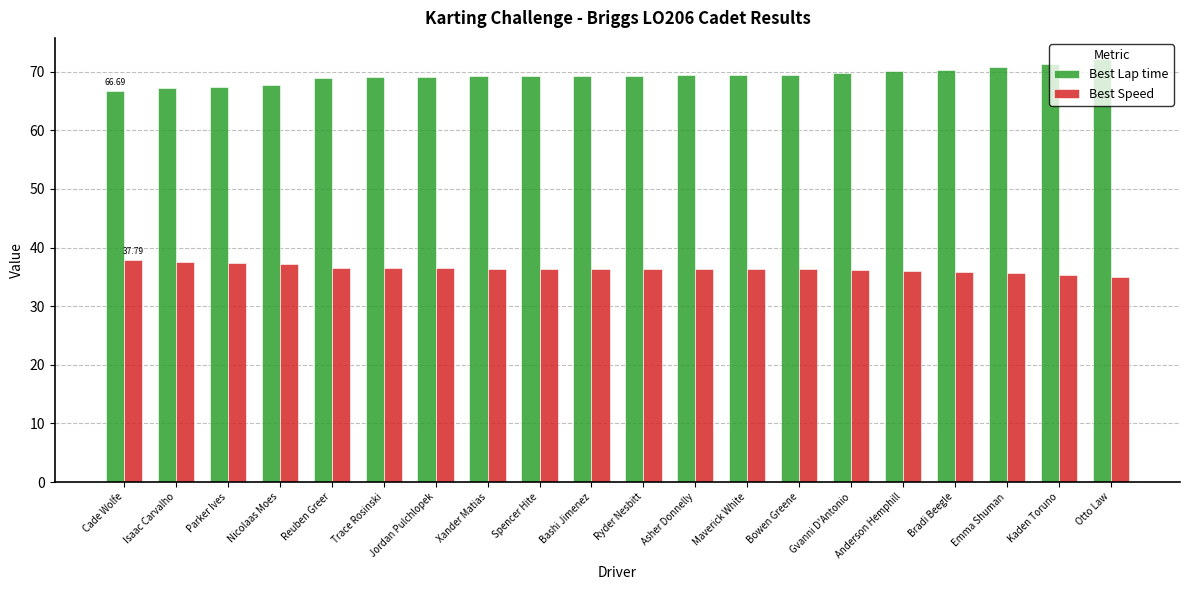

What is the average value of the Best Speed series?

36.4